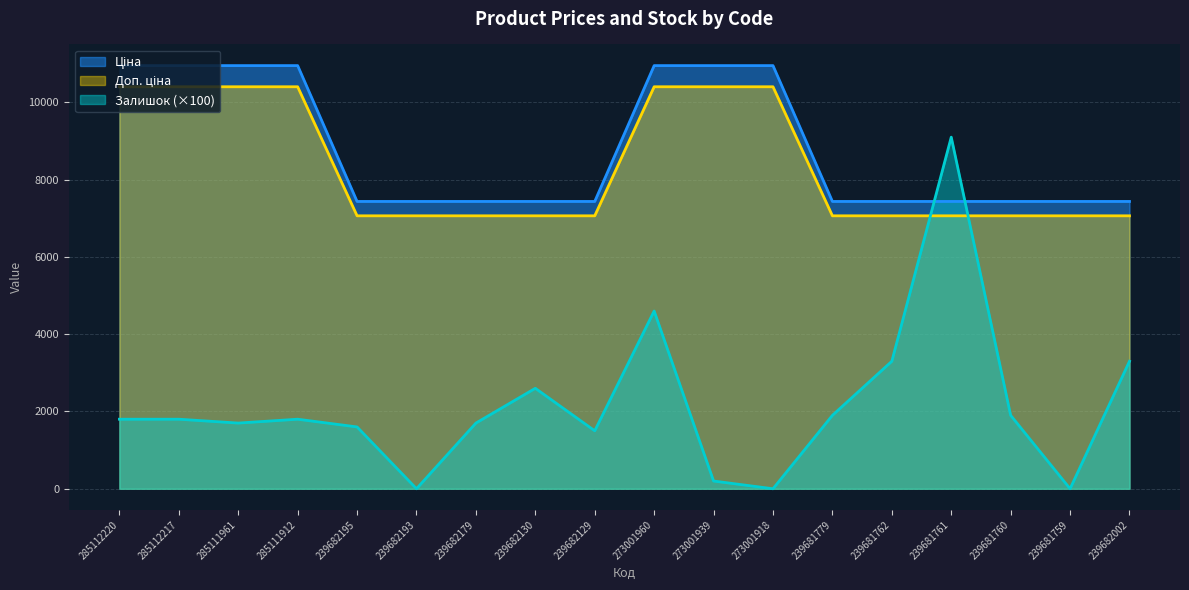

Which series has the largest range (max minus min)?

Залишок (×100)